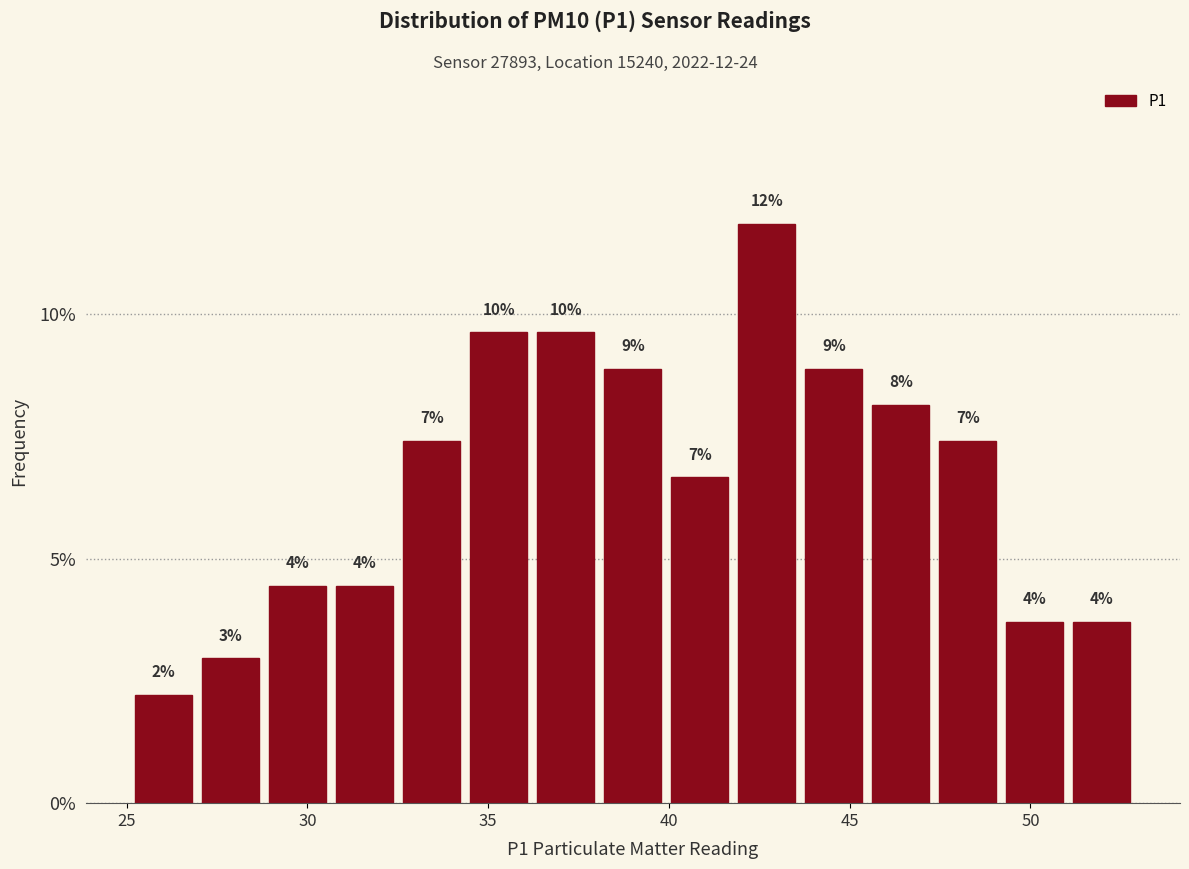

Around what value on the x-axis is the tallest bar? Give the approximate position of its centre, as read against the axis.

42.5